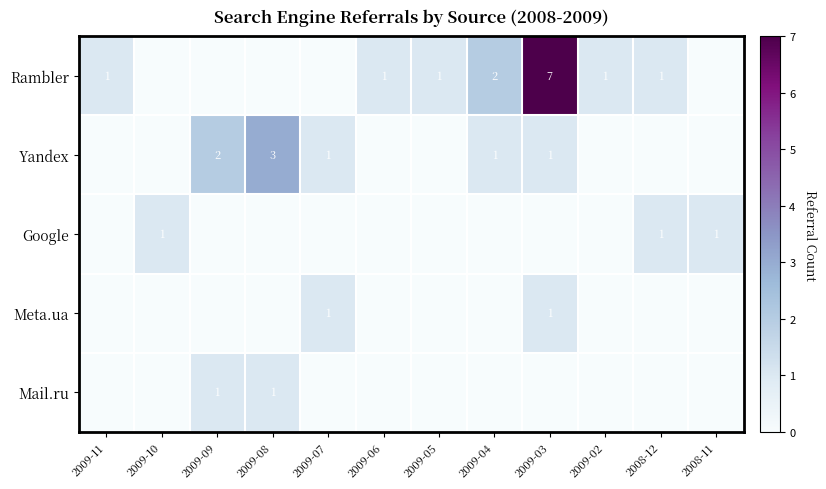

The value of Mail.ru at 2009-08 is 1. True or false?

True